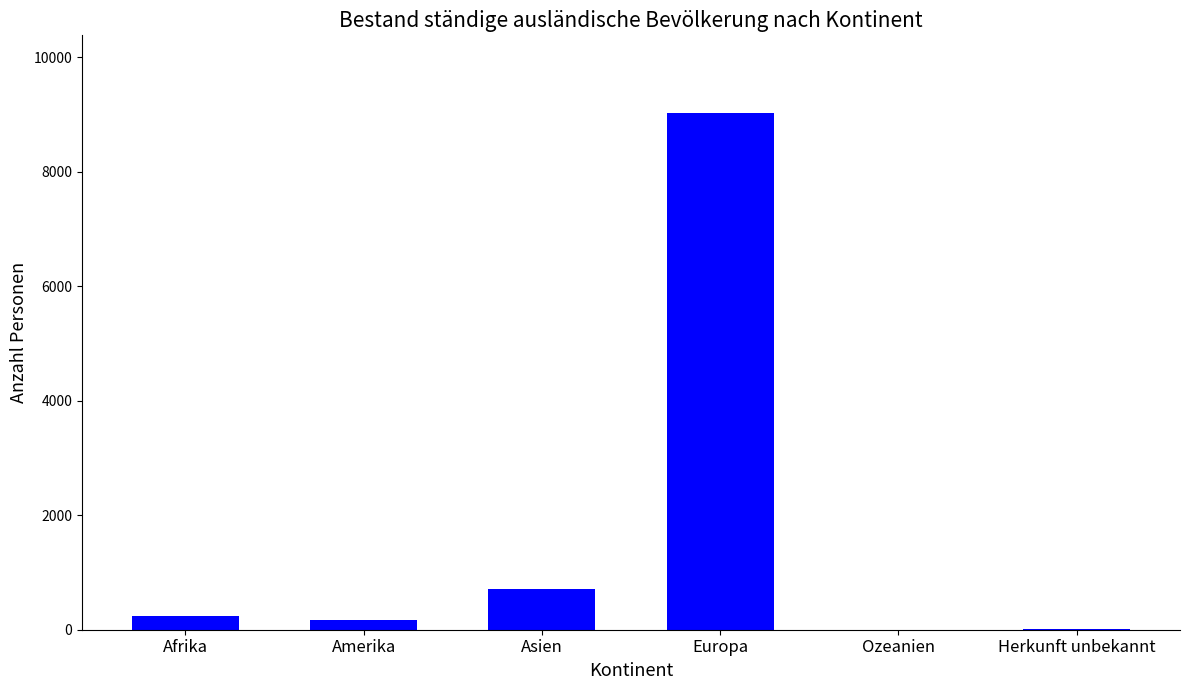

Where is the data nearest to the value 4514?

Asien